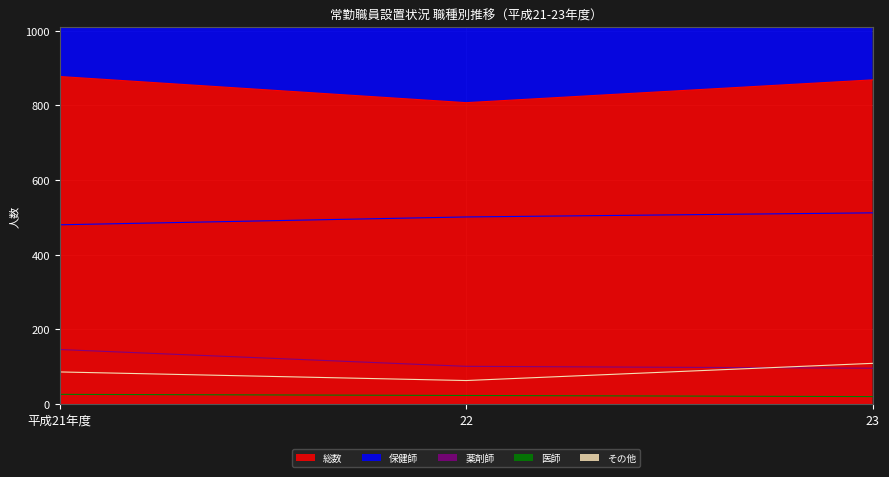

Does the chart display data point markers on the line(s)?

No